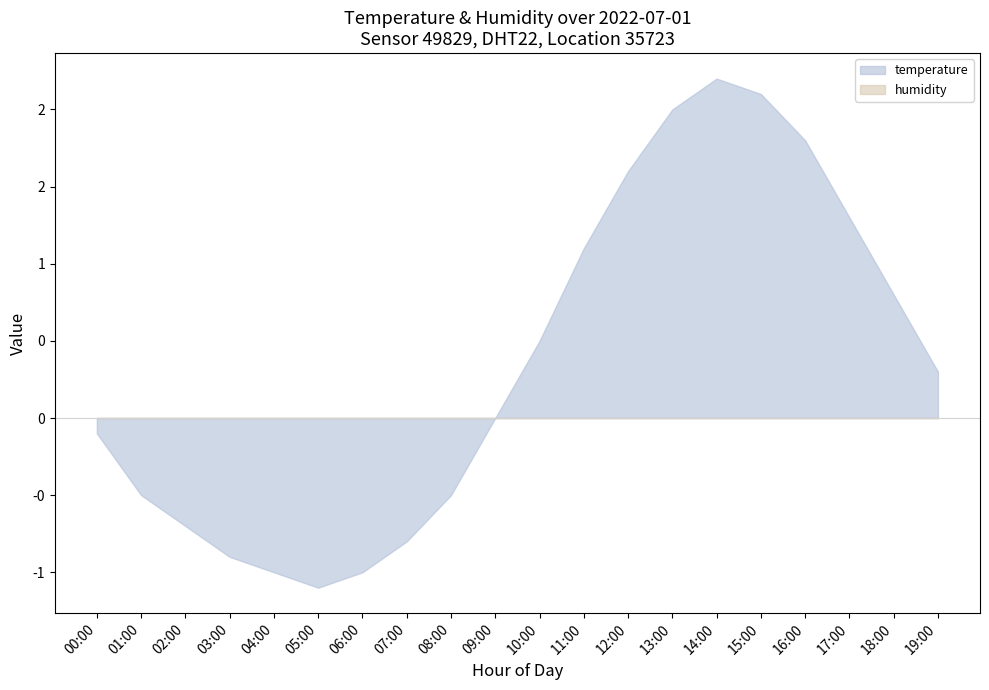

What position from the left is 08:00?

9